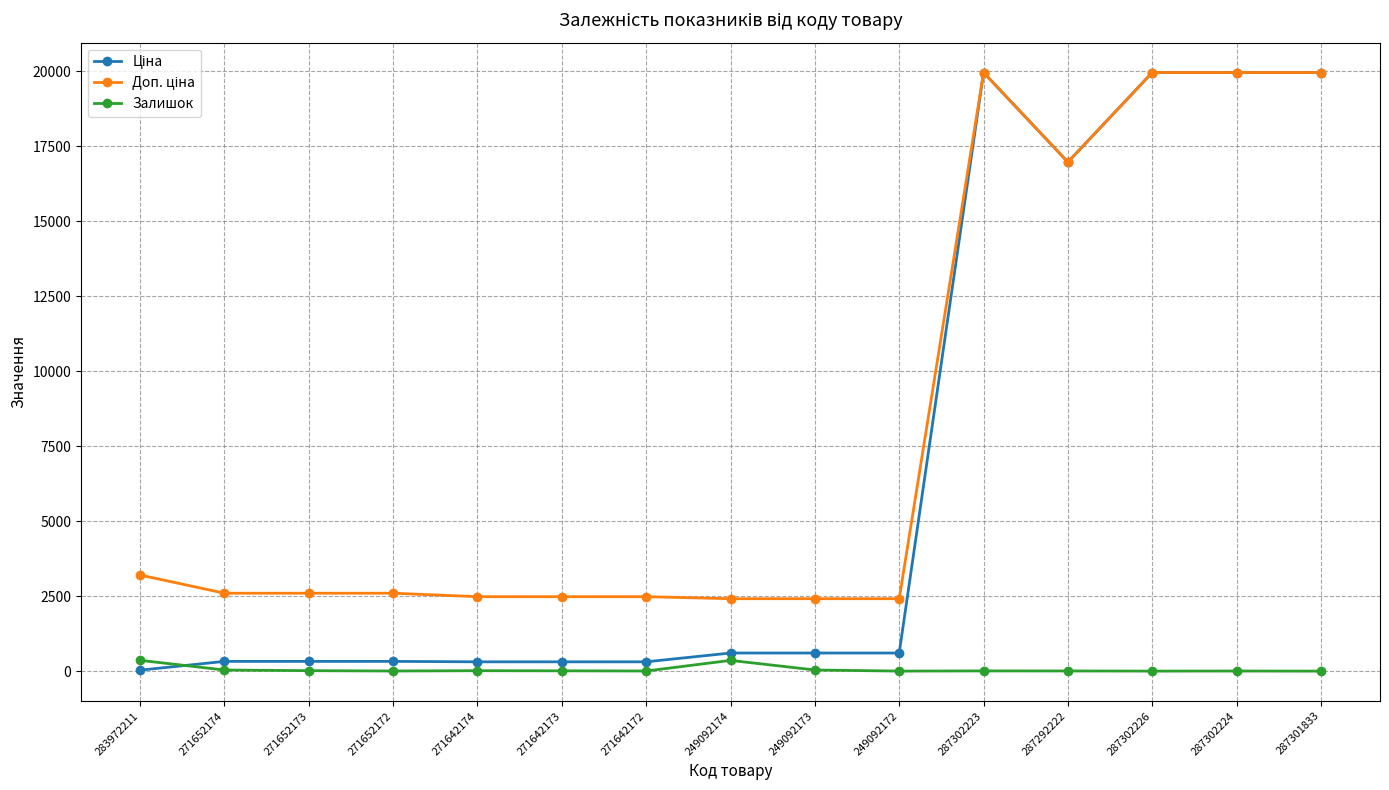

Is it true that Залишок equals 4.0 at 271652172?

True